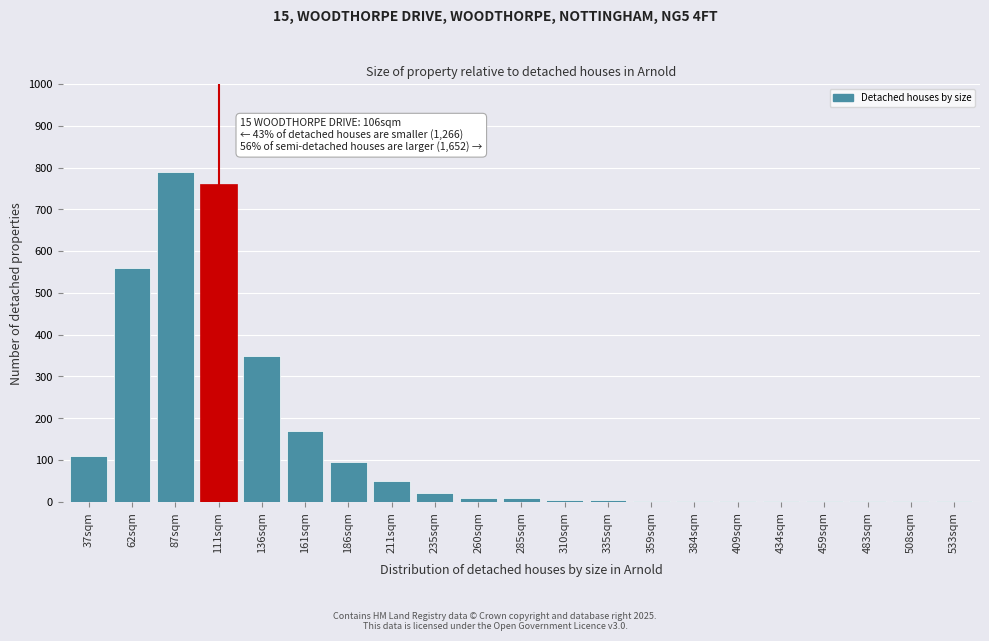

At which label is the value closest to 395?

136sqm